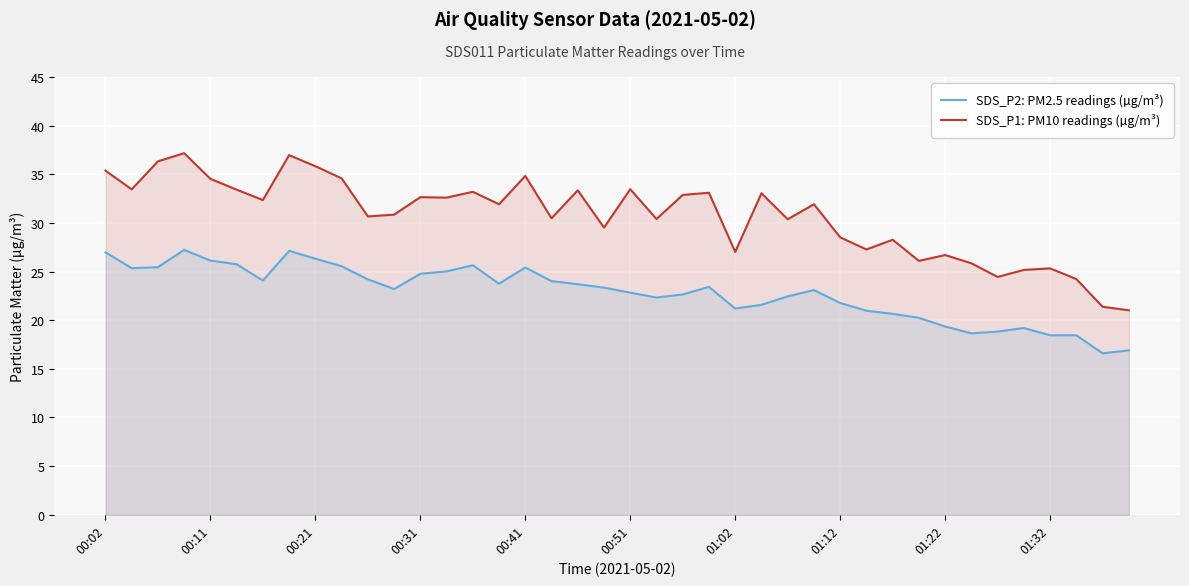

How many values in the SDS_P2: PM2.5 readings (µg/m³) series are below 23?

18